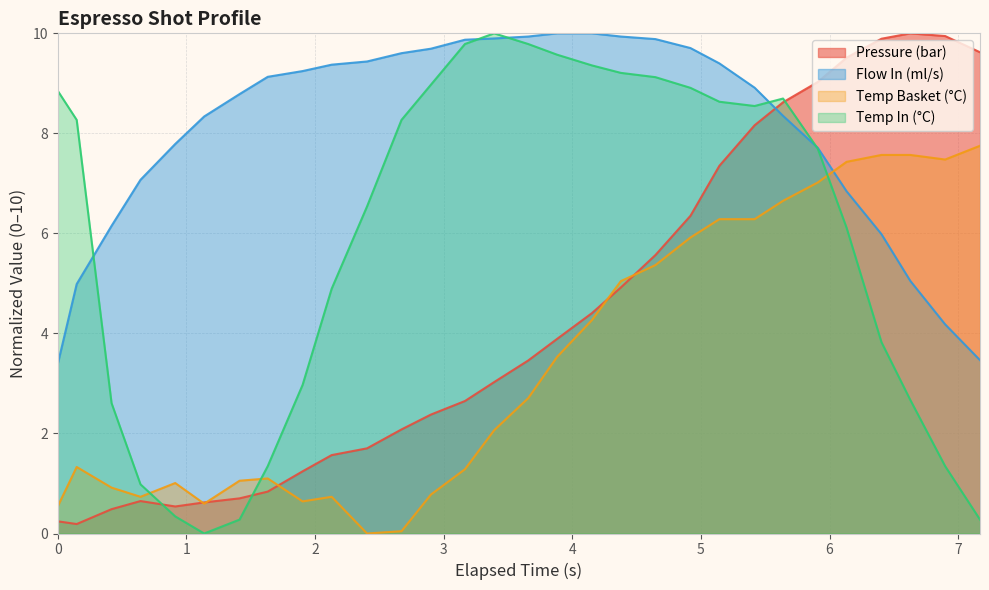

How many times do water_temperature_in and flow_in cross each other?

5